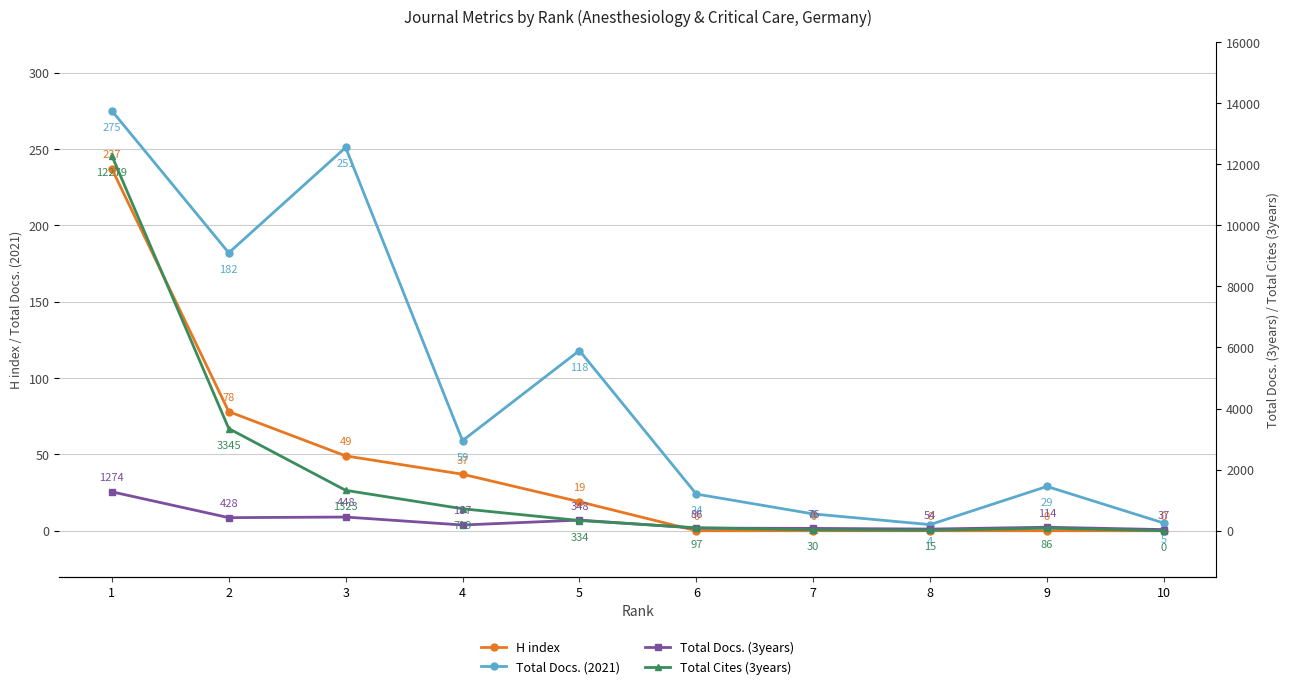

Where is the first local minimum for Total Docs. (3years)?

2